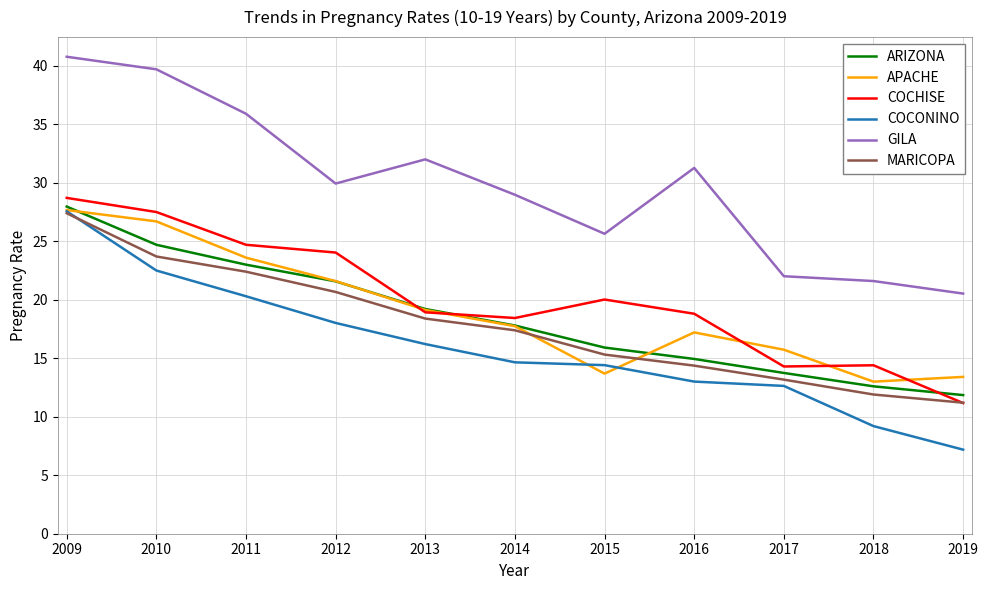

What is the greatest value displayed?

40.8